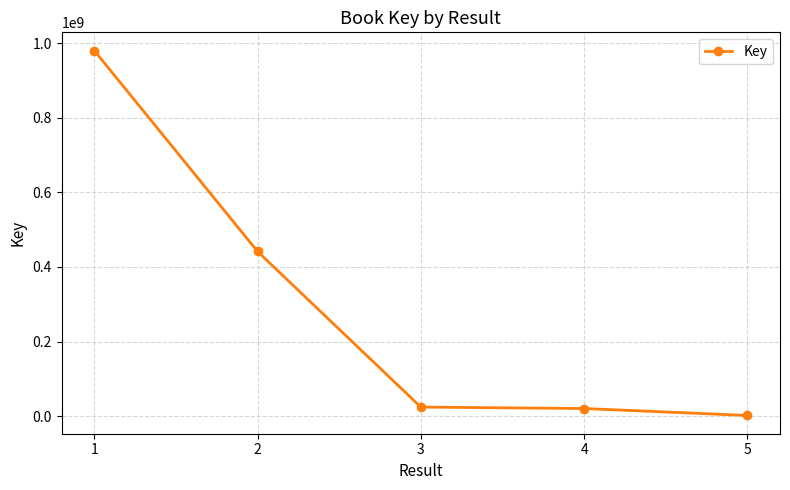

What is the minimum value shown in the chart?

1544037